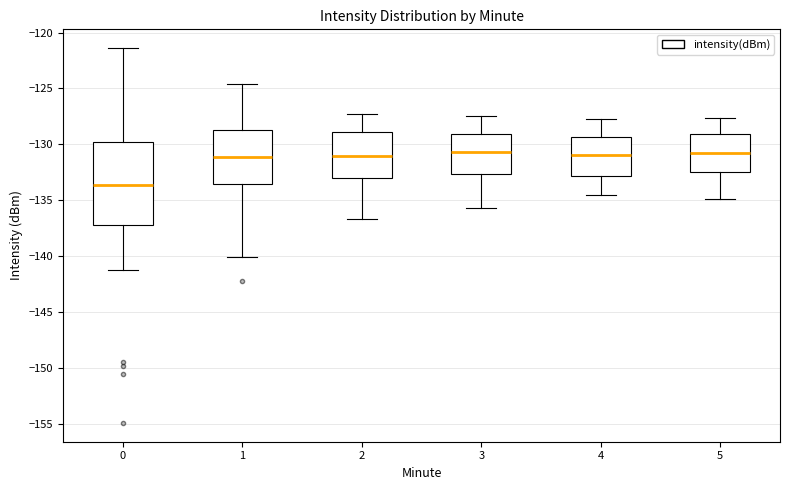

Where is the upper edge of the box at x = 3 on the y-axis? The values are not printed on the chart, so give them approximately, as read against the axis.

-129.0